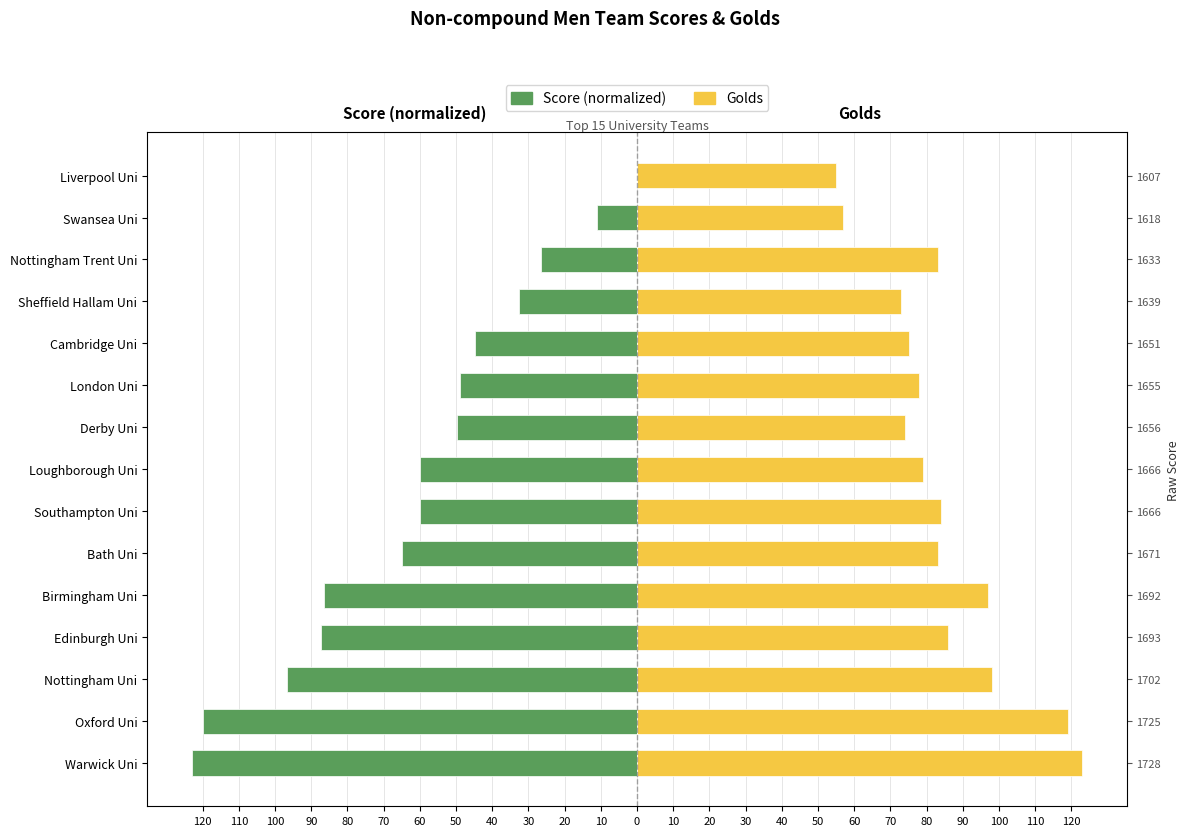

How many groups of bars are there?

15